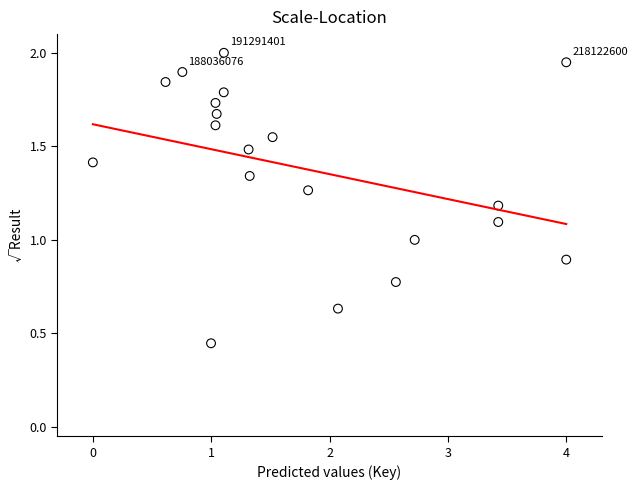

What is the range of X values (max minus min)?

4.0